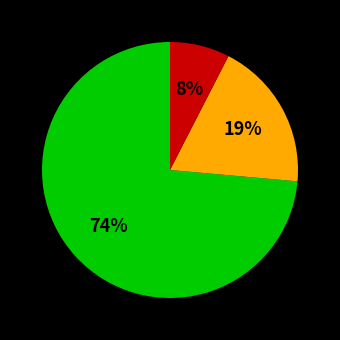

Does any single category account for the majority?

Yes